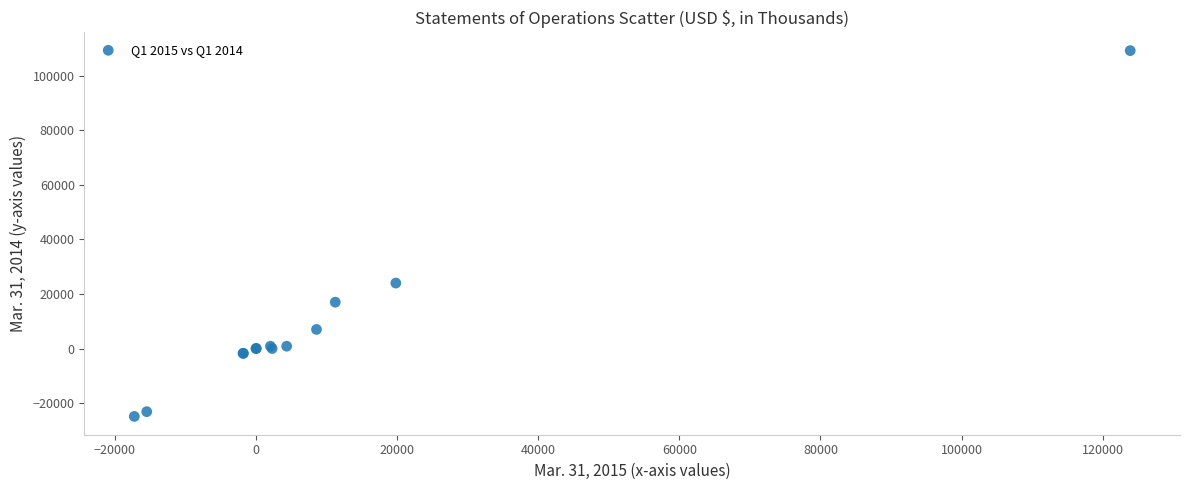

What Y value in the scatter plot is closest to 42175?

24011.0